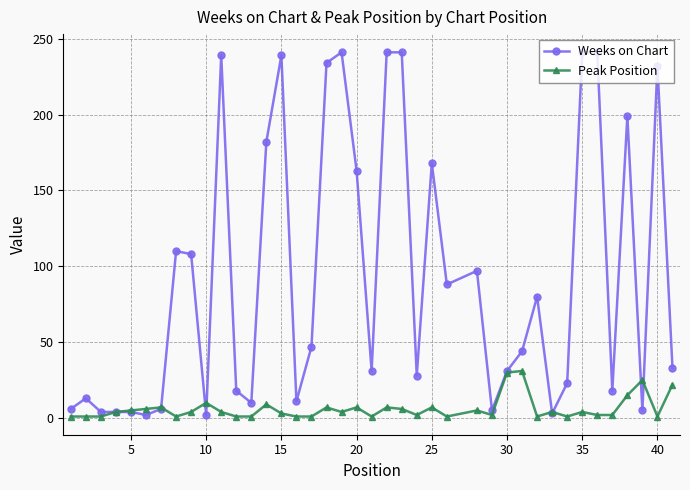

What is the maximum value for Weeks on Chart?

241